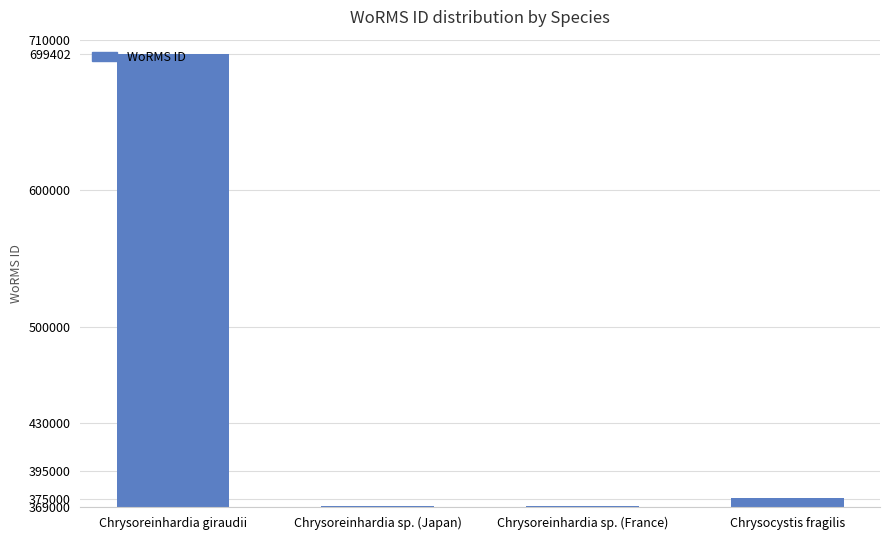

Is it true that the value at Chrysoreinhardia sp. (France) is 483634?

False